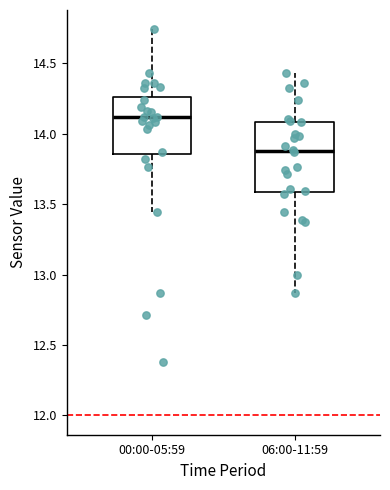

Reading left to right, transcribe this box plot: for each box, give where its median line is, the range the box spans, and where its two whiskers end, as read against the y-axis. The values are not printed on the chart, so give them approximately, as read against the axis.

00:00-05:59: median 14.10, box 13.85 to 14.25, whiskers 13.45 to 14.75
06:00-11:59: median 13.90, box 13.60 to 14.10, whiskers 12.85 to 14.45